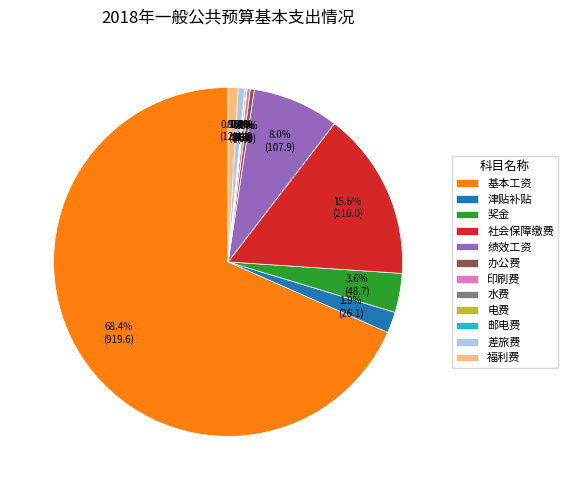

Which has a higher value, 福利费 or 绩效工资?

绩效工资